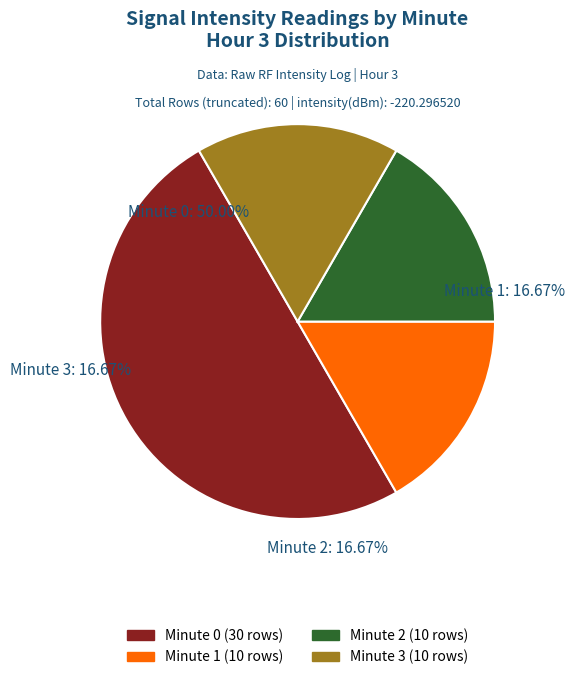

What percentage is the 2 slice, to the nearest percent?

17%